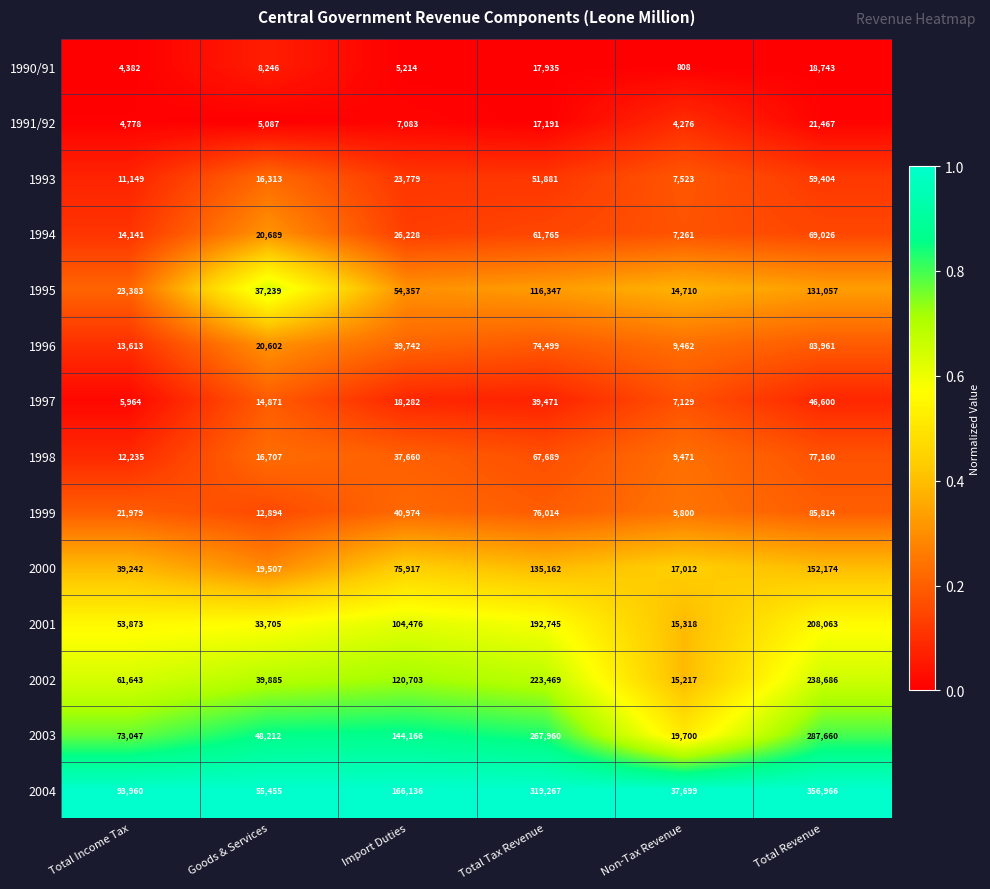

What is the greatest value displayed?

356966